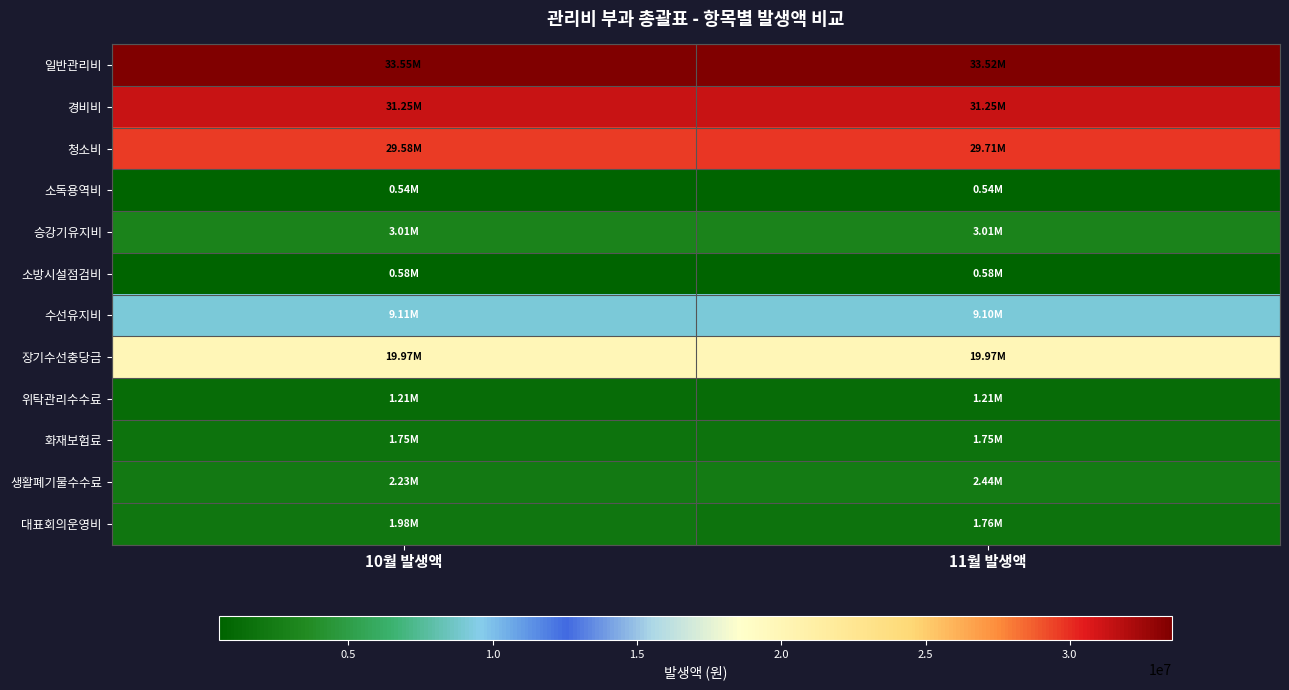

List the series in order of their peak value, highest first.

일반관리비, 경비비, 청소비, 장기수선충당금, 수선유지비, 승강기유지비, 생활폐기물수수료, 대표회의운영비, 화재보험료, 위탁관리수수료, 소방시설점검비, 소독용역비